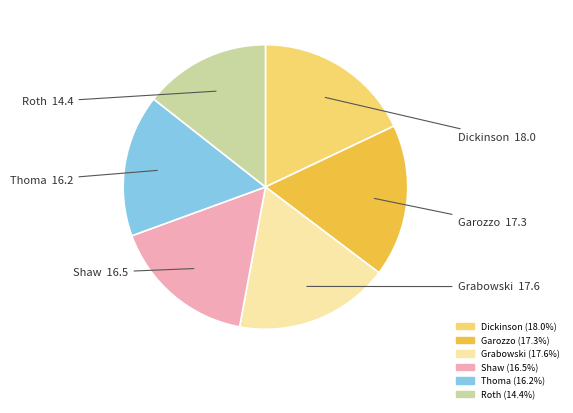

How many segments does this pie chart have?

6